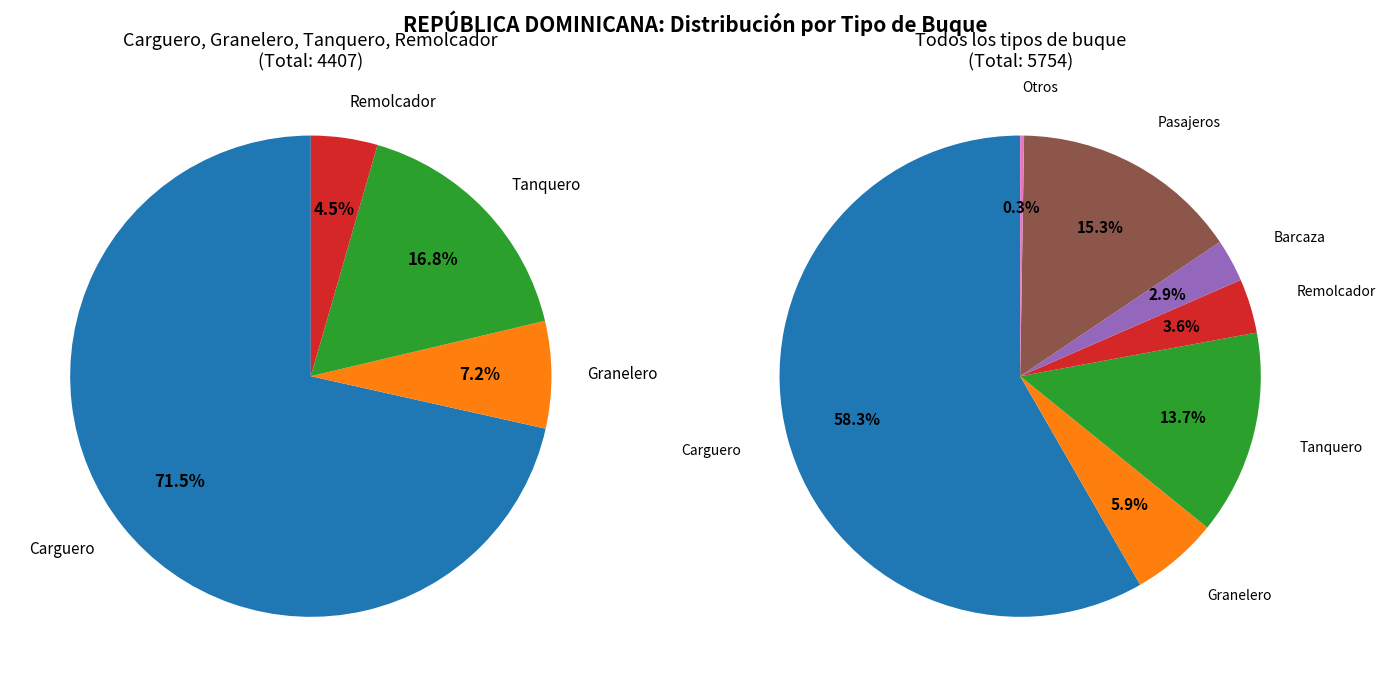

Rank the categories by value from highest to lowest.

Carguero, Pasajeros, Tanquero, Granelero, Remolcador, Barcaza, Otros